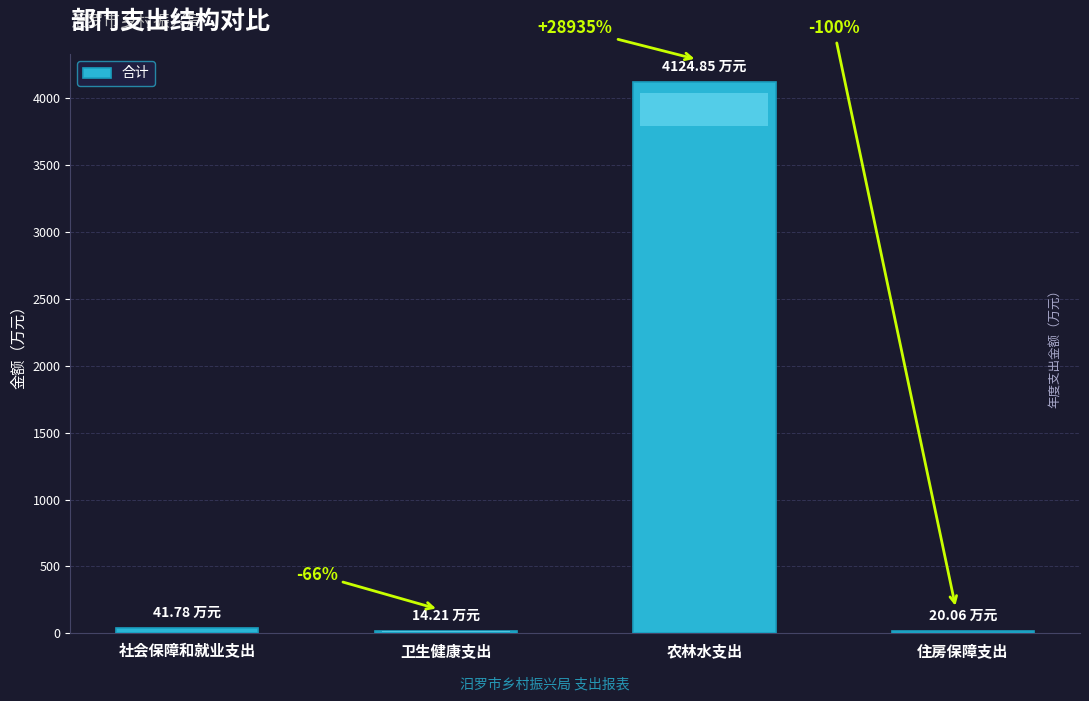

What is the difference between the maximum and minimum values?

4110.6